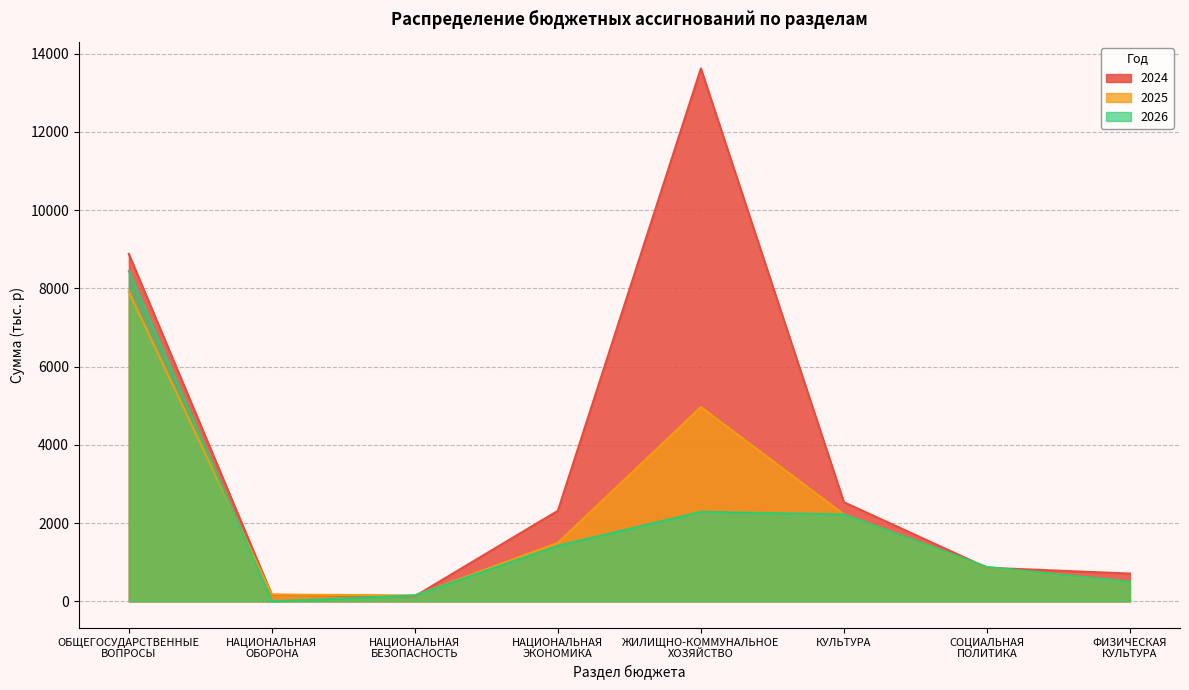

At ЖИЛИЩНО-КОММУНАЛЬНОЕ
ХОЗЯЙСТВО, list the series in order from smallest to largest.

2026, 2025, 2024